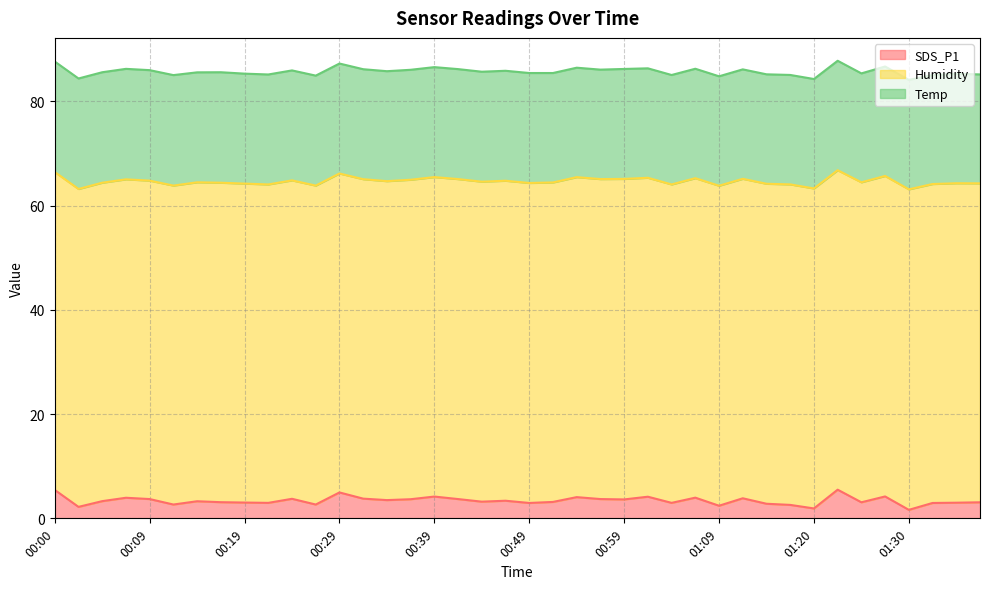

Count the number of categories in the chart.

40